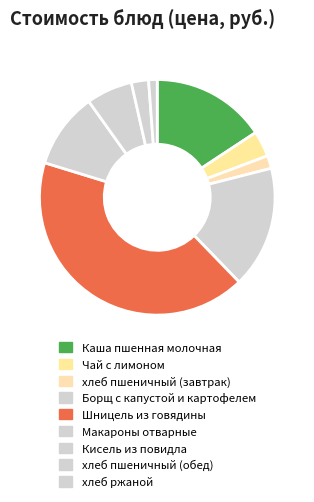

To the nearest percent, what is the difference between the Шницель из говядины and Макароны отварные slice percentages?

32%